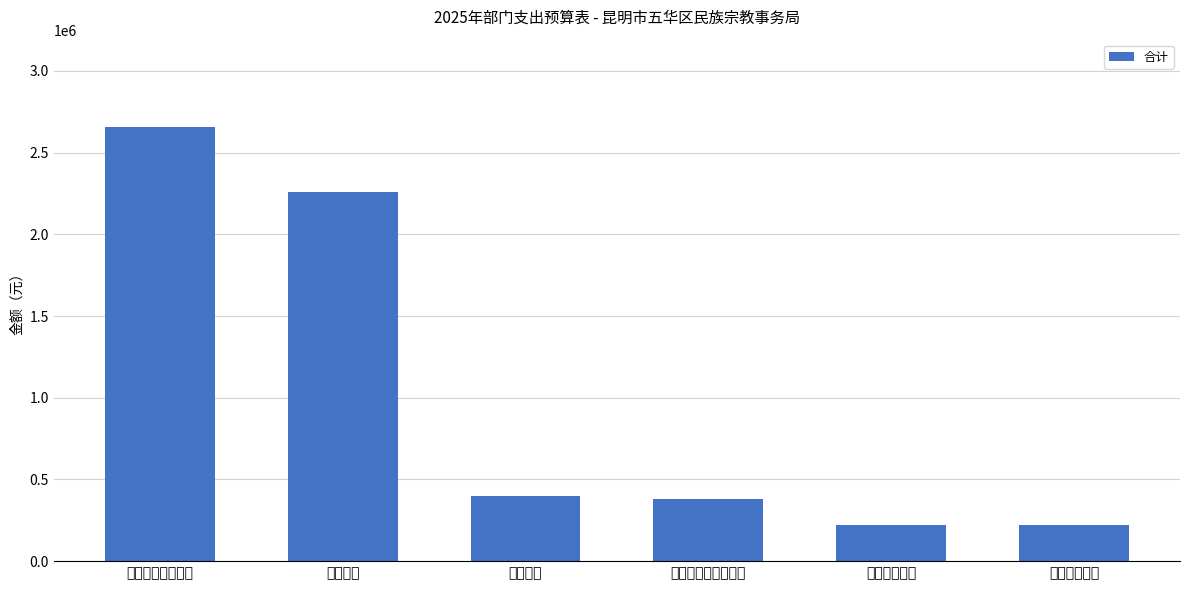

The value at 卫生健康支出 is 220770. True or false?

True